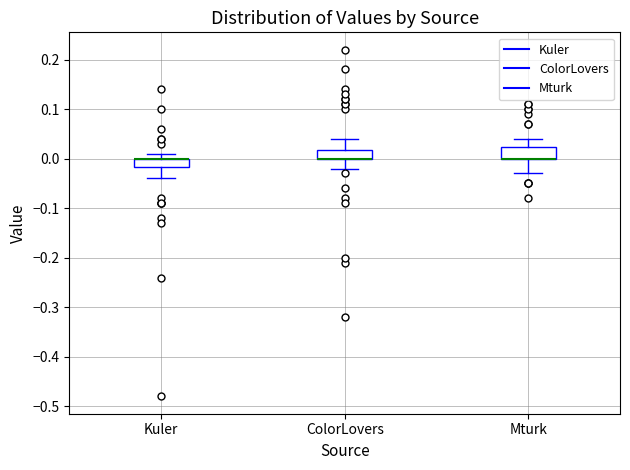

Where does the lower whisker of the box for Kuler end on the y-axis? The values are not printed on the chart, so give them approximately, as read against the axis.

-0.04